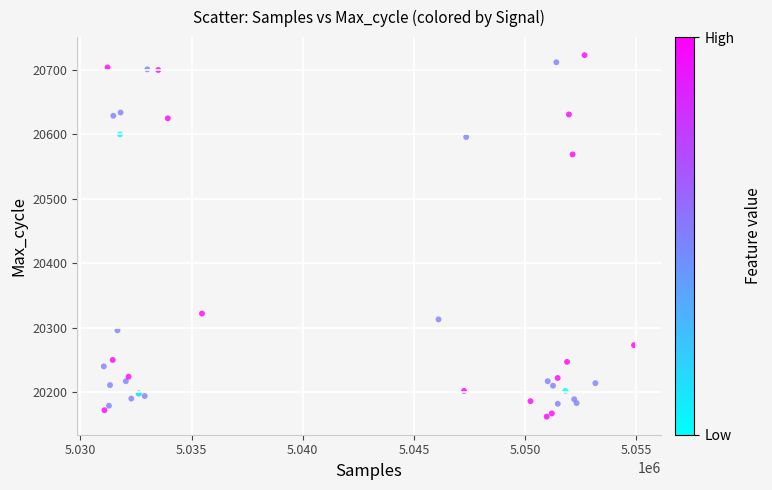

What Y value in the scatter plot is closest to 20442?

20322